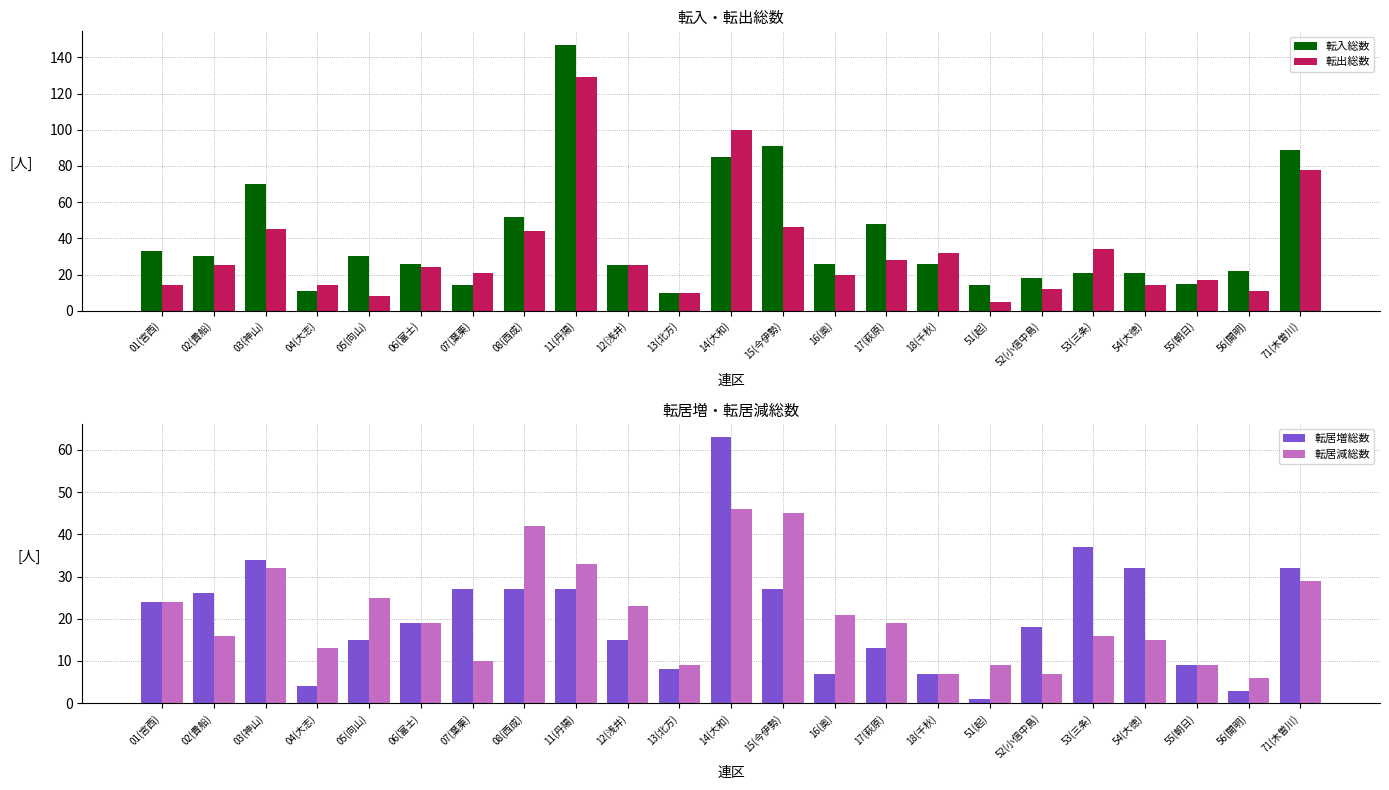

Which series has the widest spread of values?

転入総数